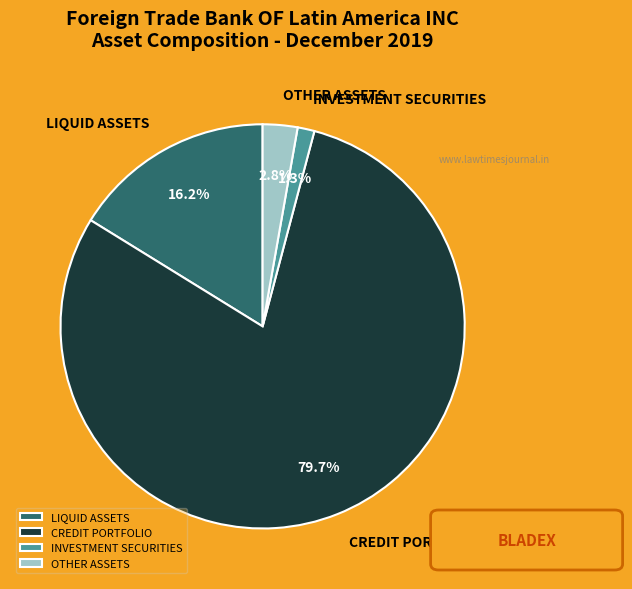

Which category accounts for the majority?

CREDIT PORTFOLIO